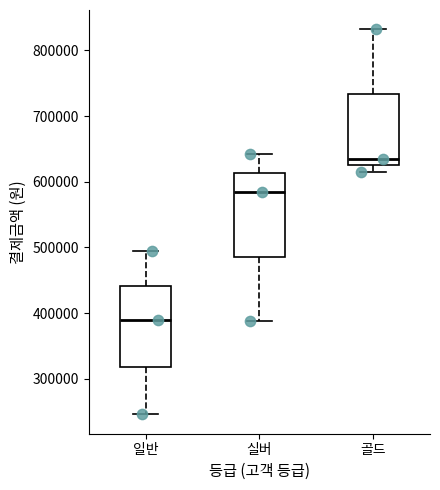

Reading left to right, transcribe this box plot: for each box, give where its median line is, the range the box spans, and where its two whiskers end, as read against the y-axis. The values are not printed on the chart, so give them approximately, as read against the axis.

일반: median 390000, box 320000 to 440000, whiskers 250000 to 500000
실버: median 580000, box 490000 to 610000, whiskers 390000 to 640000
골드: median 640000, box 630000 to 730000, whiskers 620000 to 830000